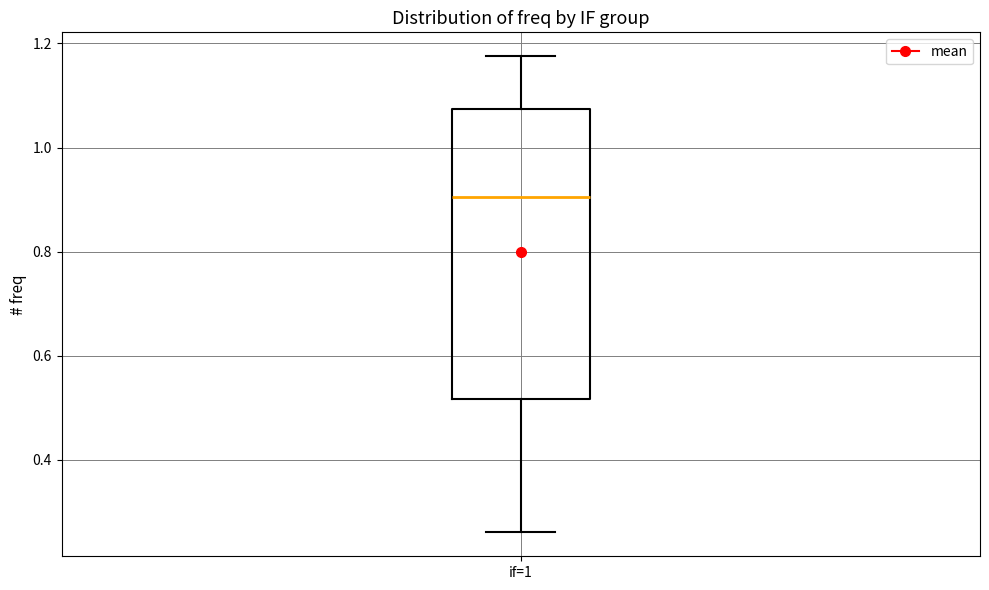

Transcribe this box plot: give where the median line is, the range the box spans, and where the two whiskers end, as read against the y-axis. The values are not printed on the chart, so give them approximately, as read against the axis.

median 0.90, box 0.52 to 1.08, whiskers 0.26 to 1.18